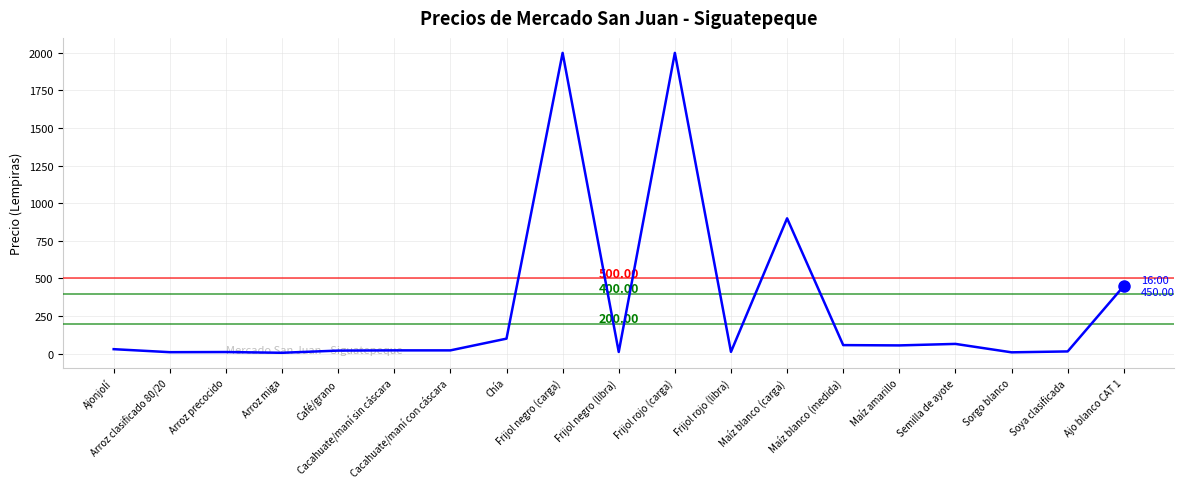

What is the difference between the maximum and minimum values?

1994.0